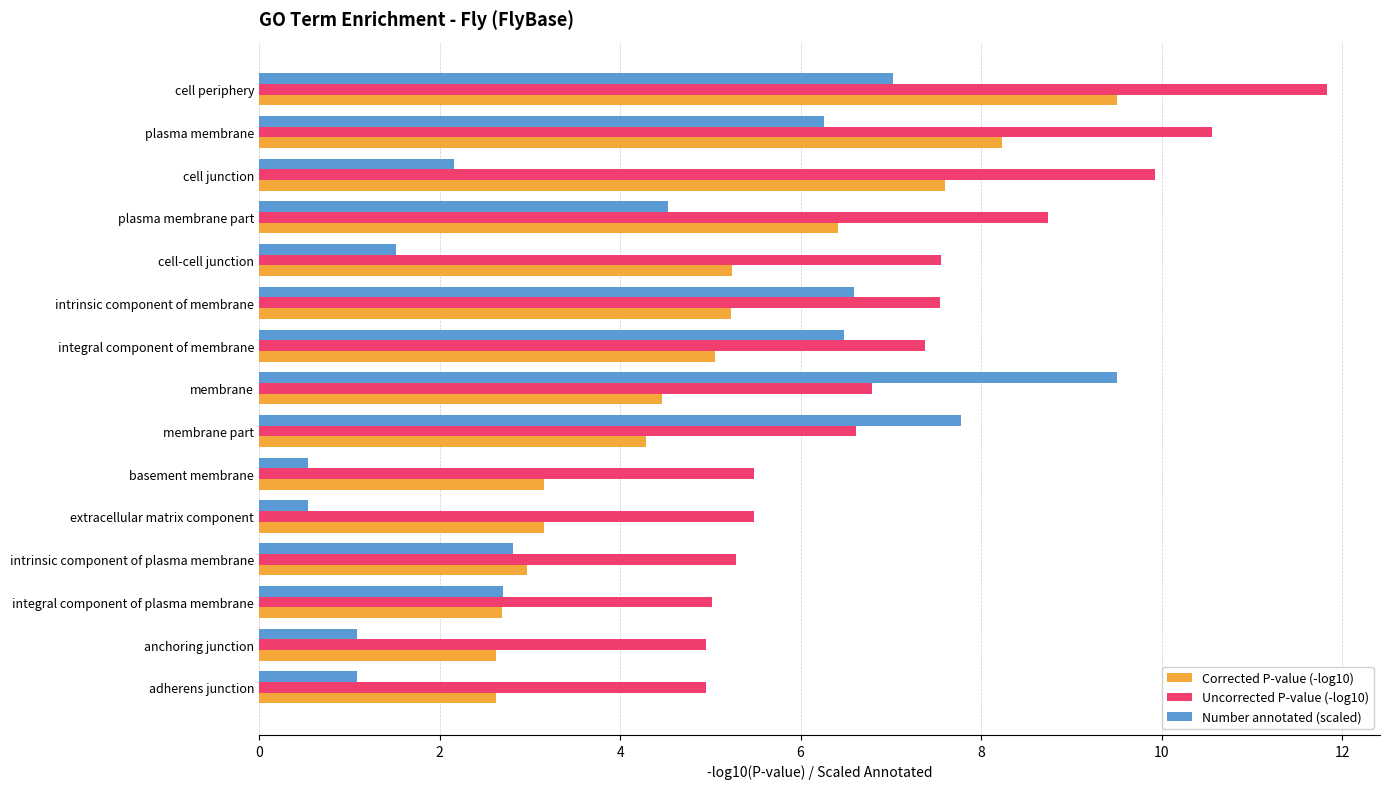

The value of Number annotated (scaled) at membrane part is 7.8. True or false?

True